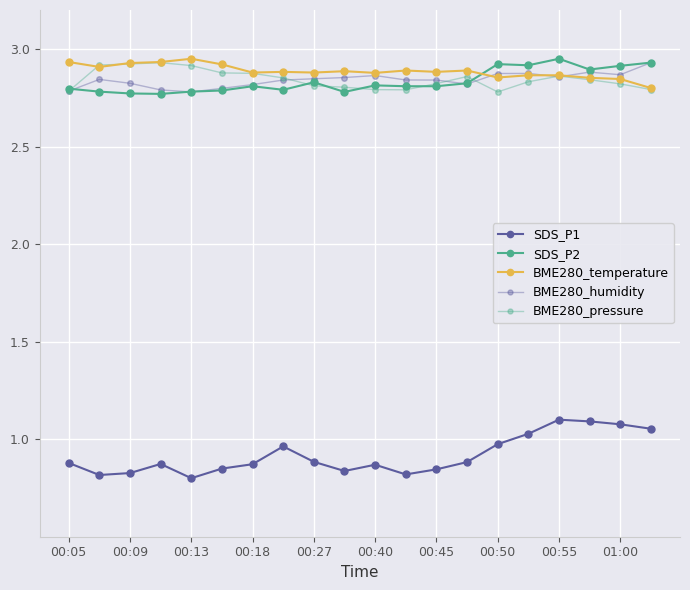

Count the number of categories in the chart.

20